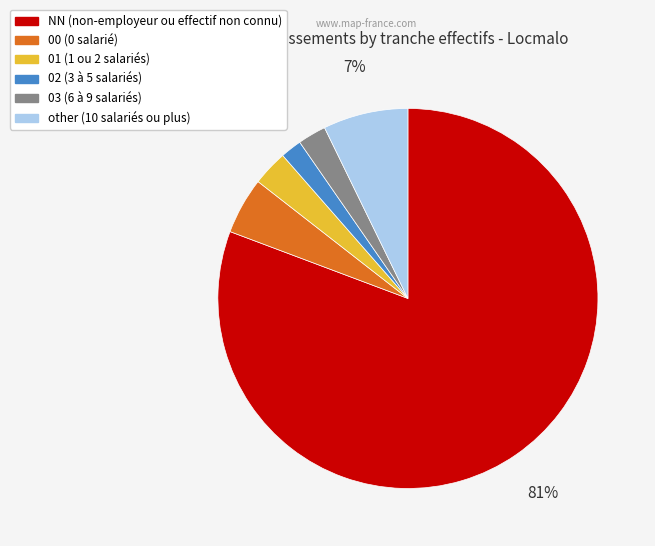

How many slices are in this pie chart?

6